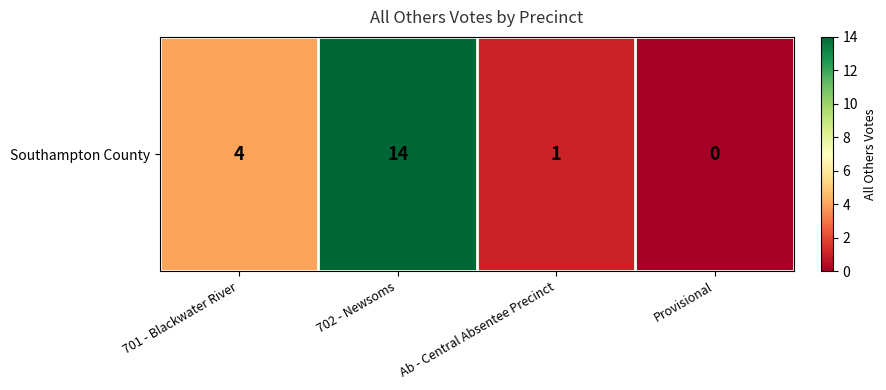

Rank the categories by value from highest to lowest.

702 - Newsoms, 701 - Blackwater River, Ab - Central Absentee Precinct, Provisional